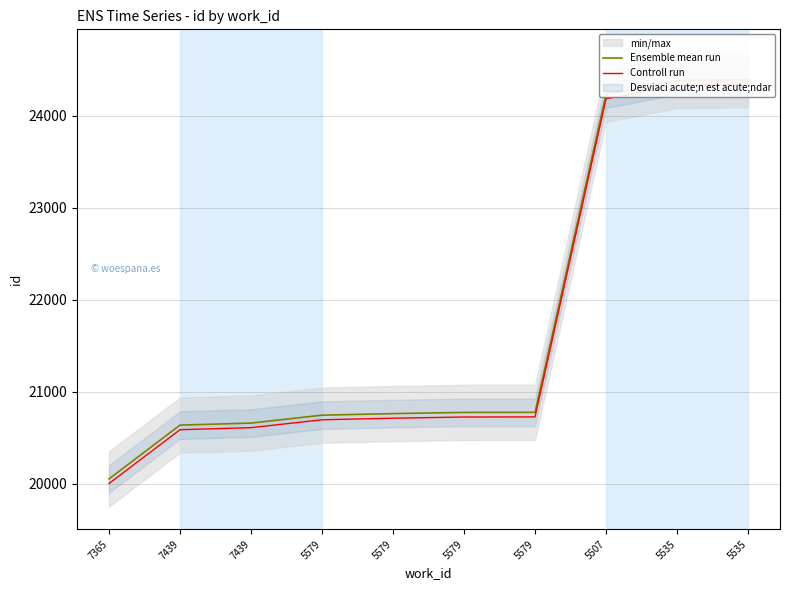

At which label is Controll run closest to 22173?

5579